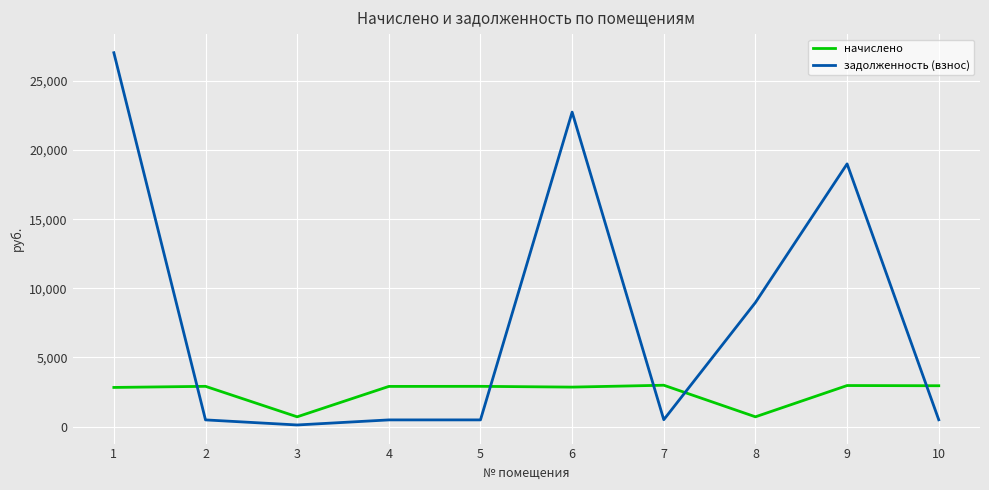

List the series in order of their overall mean, lowest first.

начислено, задолженность (взнос)